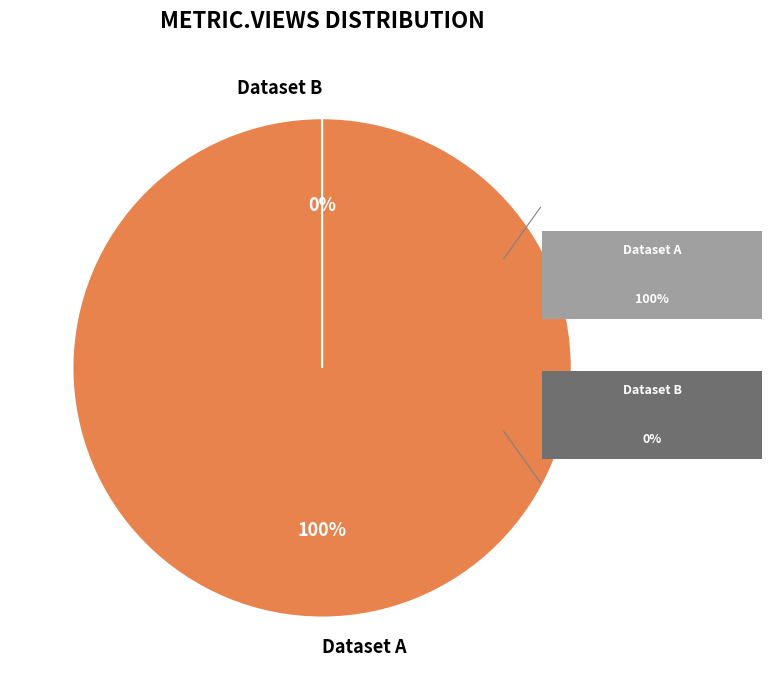

To the nearest percent, what is the difference between the largest and smallest slice percentages?

100%